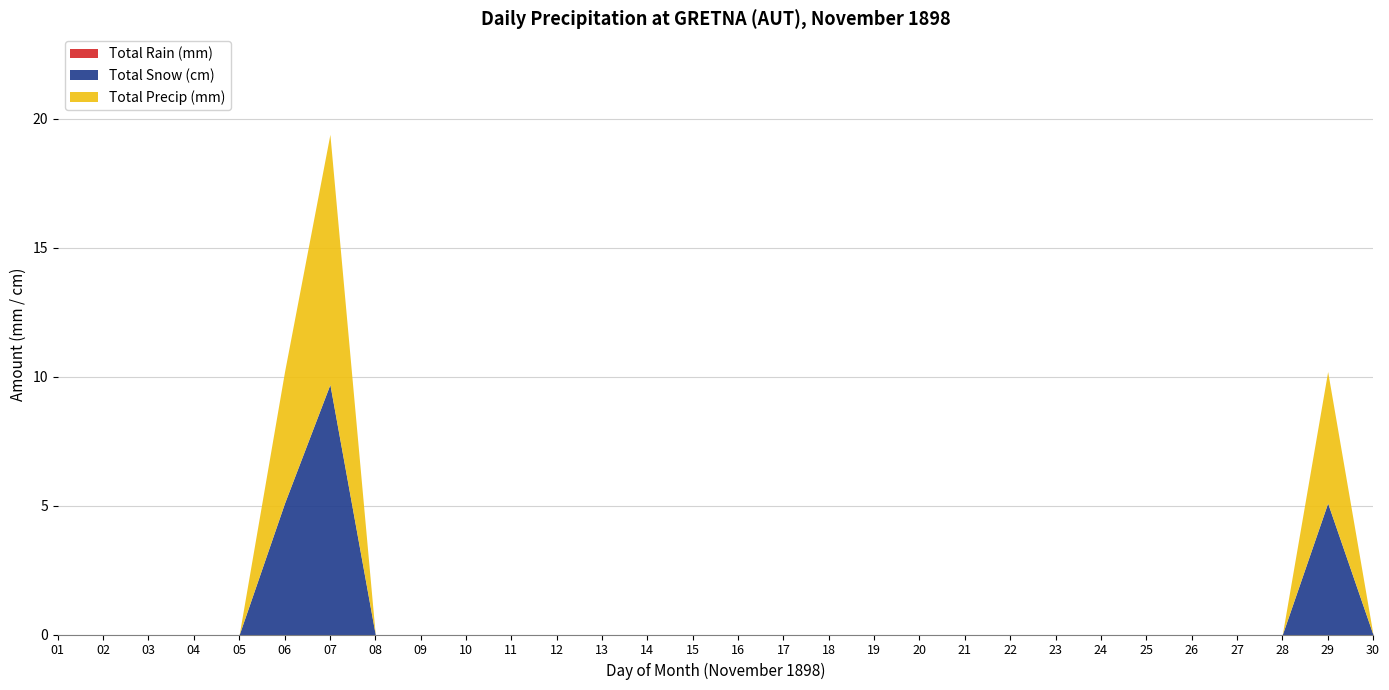

Which series changed the most between 08 and 14?

Total Rain (mm)